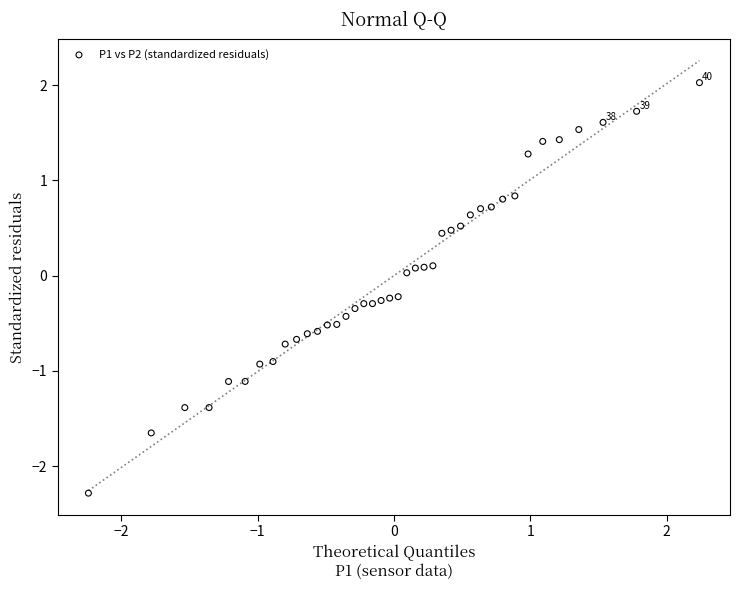

What is the range of Y values (max minus min)?

4.3